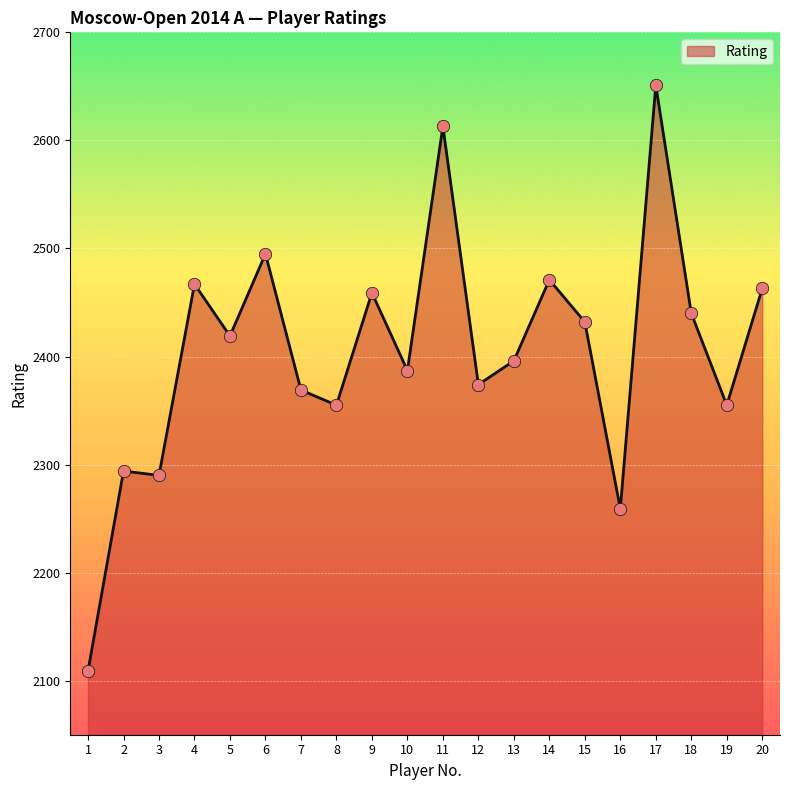

What is the ratio of the value at 5 to the value at 4?

1.0